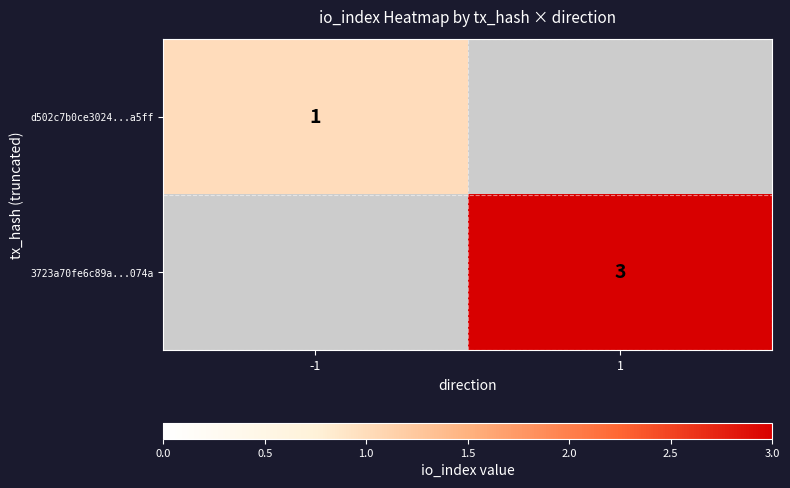

Which label corresponds to the largest value in the chart?

1